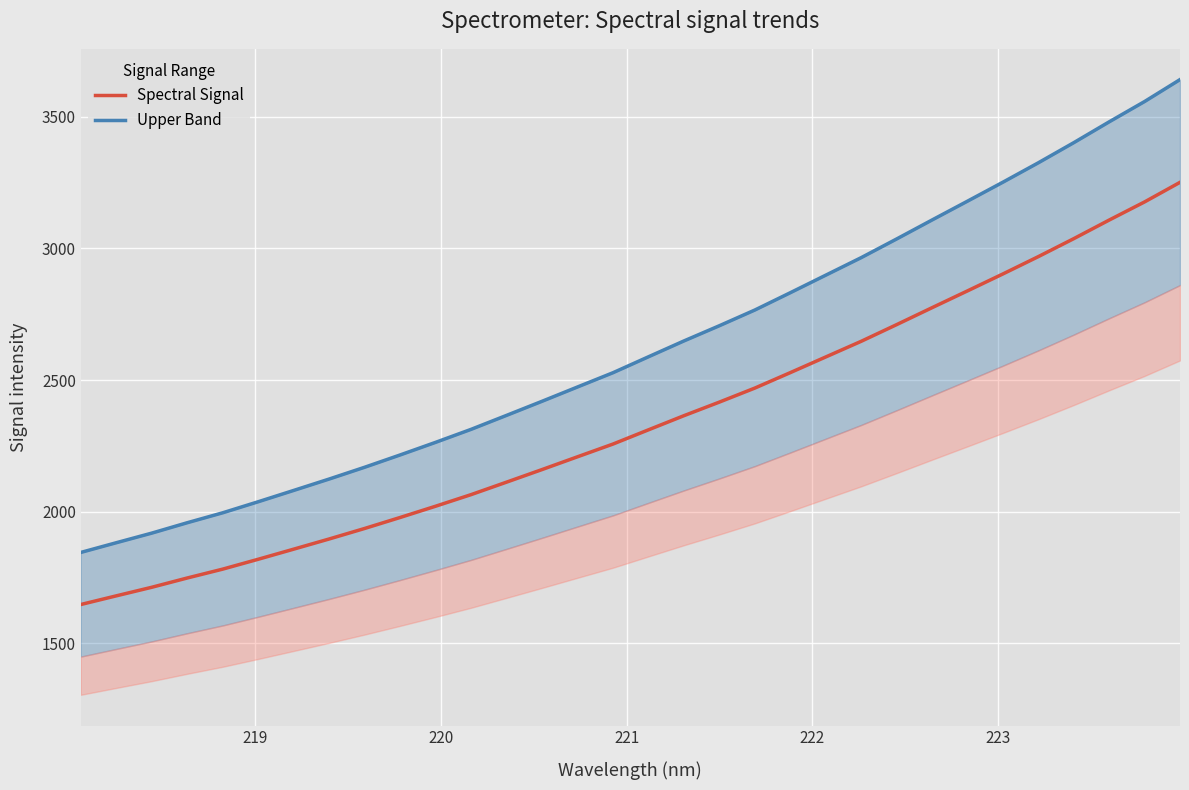

What is the lowest value of the Spectral Signal series?

1647.8